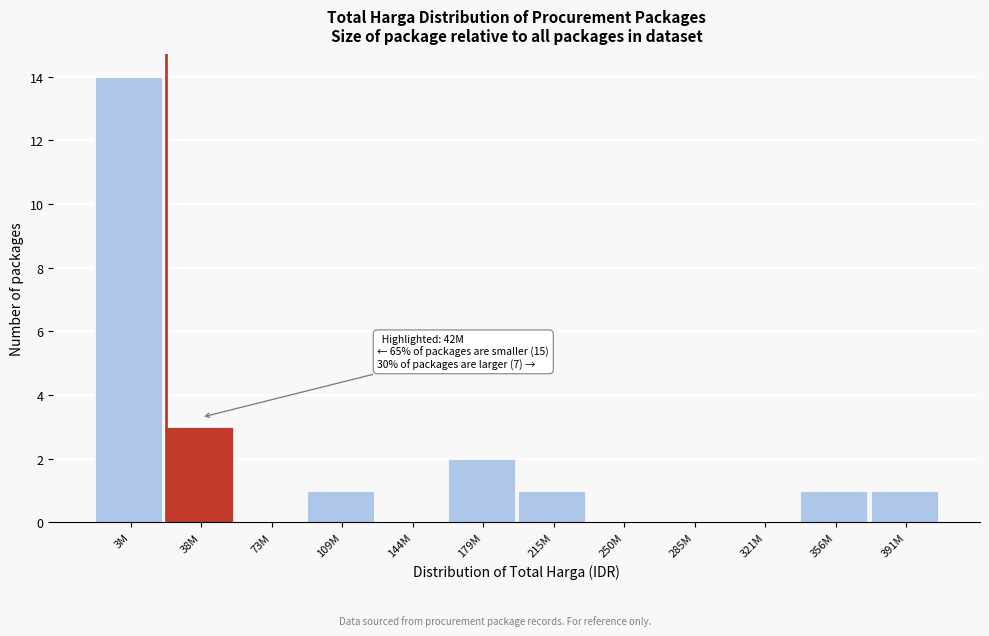

Reading right to left, extract all data points from this chart.

391M=1	356M=1	321M=0	285M=0	250M=0	215M=1	179M=2	144M=0	109M=1	73M=0	38M=3	3M=14